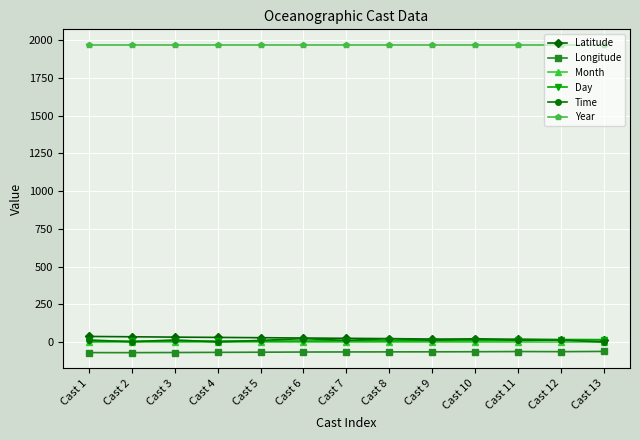

True or false: Longitude and Year cross at least once.

False